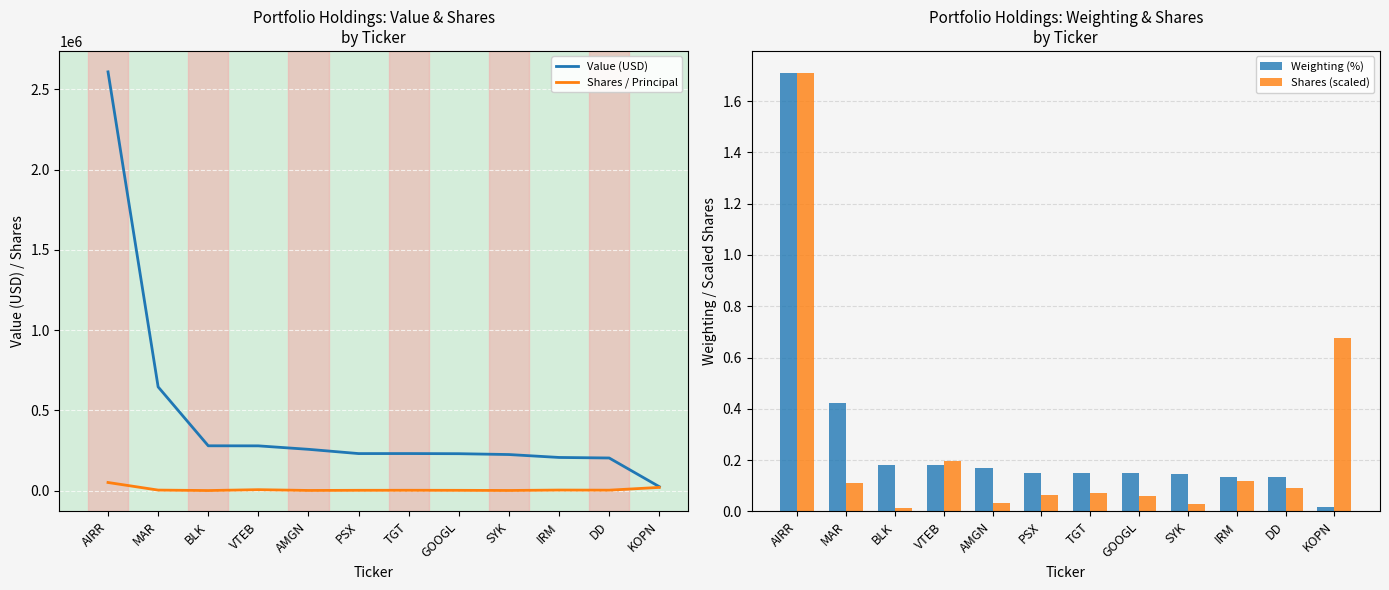

True or false: Value (USD) has a value of 57115.2 at BLK.

False